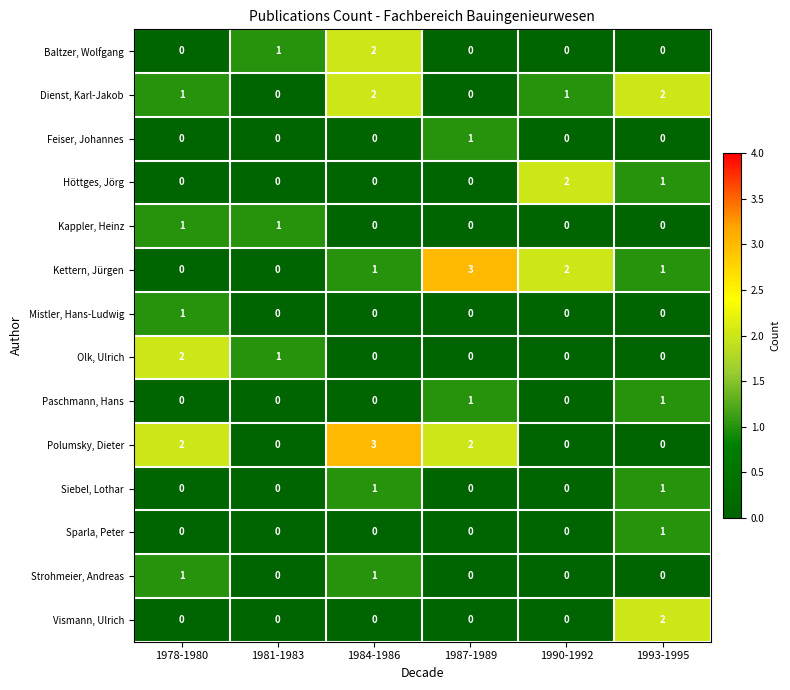

At which category is the sum across all series the highest?

1984-1986